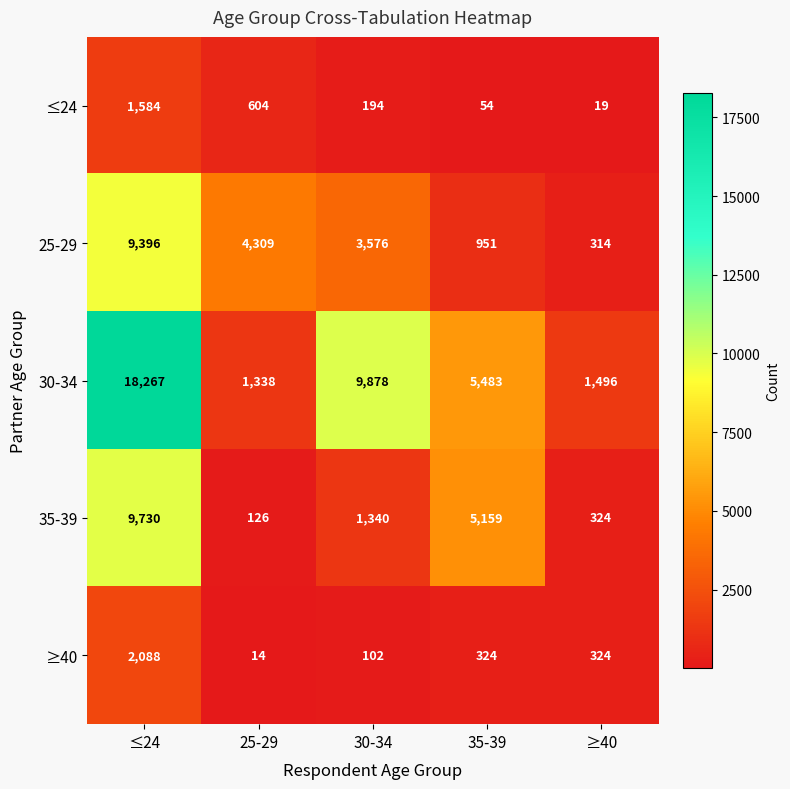

What value does the 35-39 series have at 35-39, to the nearest 50?

5150